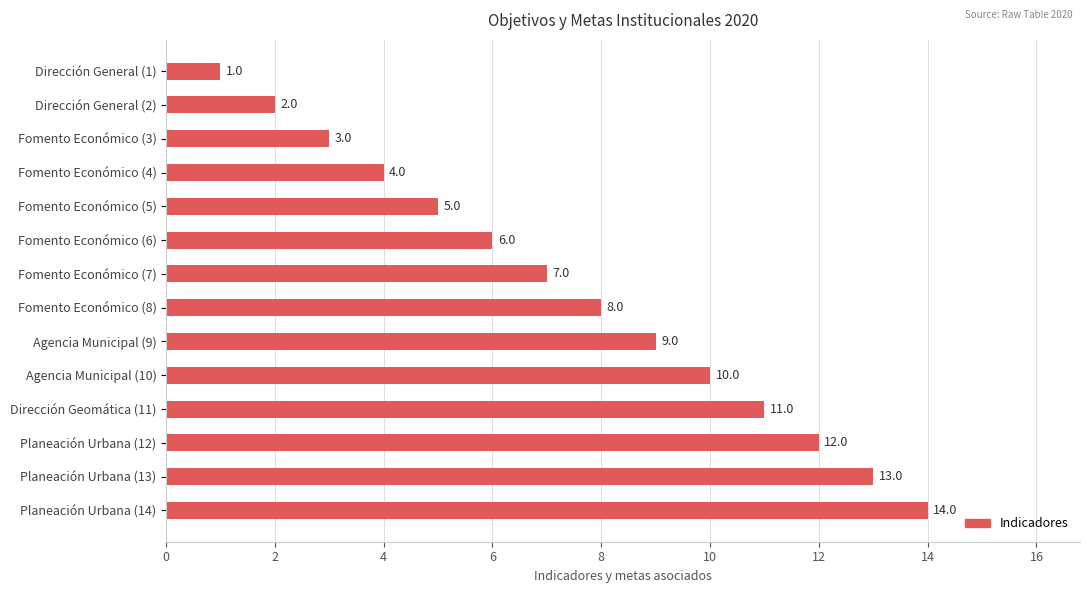

What position from the bottom is Agencia Municipal (10)?

5